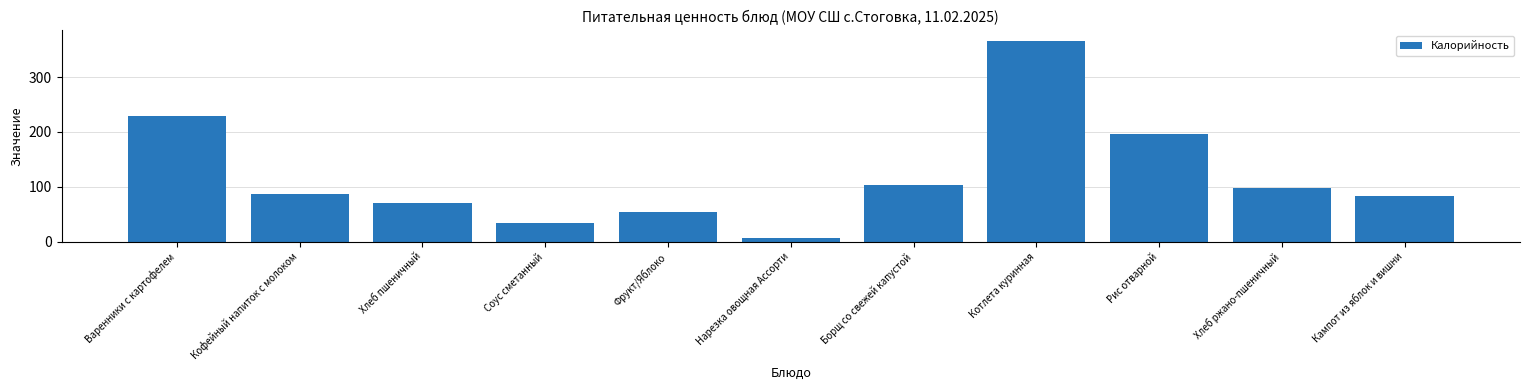

What is the difference between the values at Варенники с картофелем and Хлеб пшеничный?

159.4